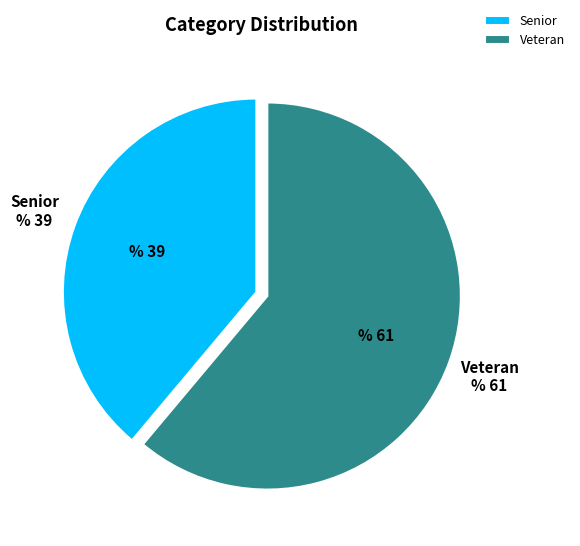

Between Veteran and Senior, which is larger?

Veteran